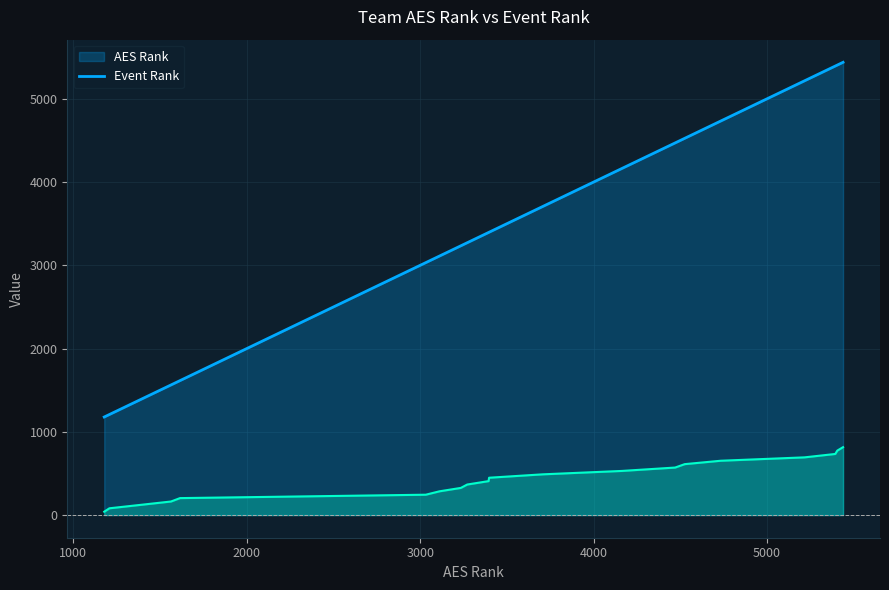

Which series has the largest total across all categories?

AES Rank